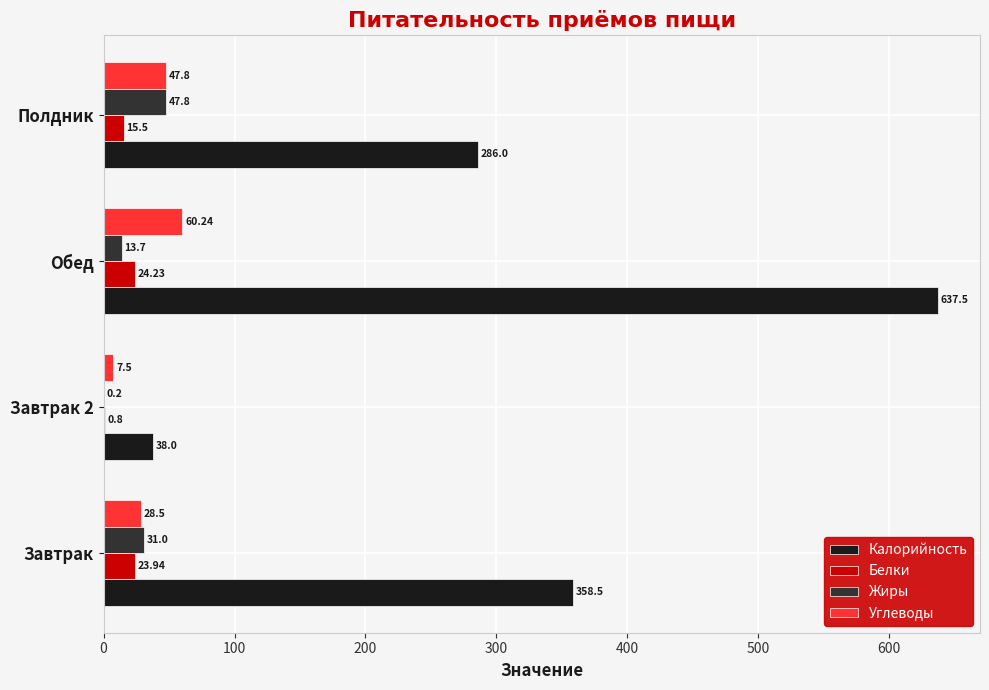

What are all the series names shown in the legend?

Калорийность, Белки, Жиры, Углеводы